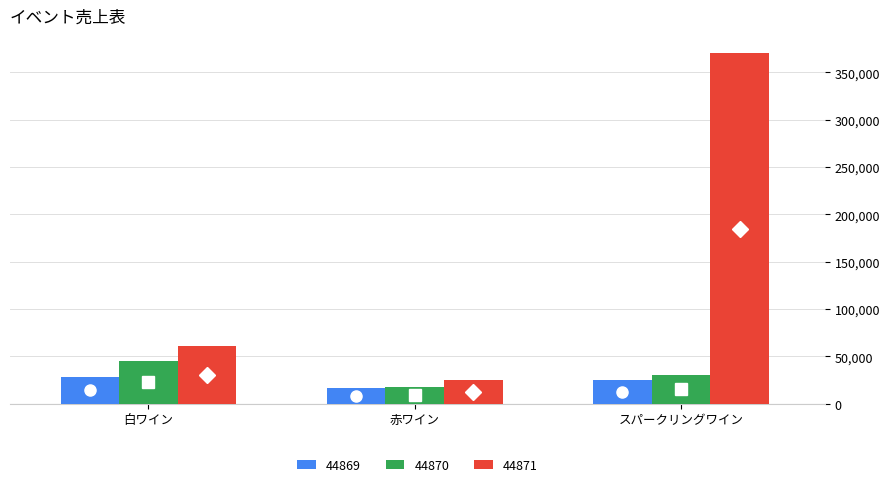

Is it true that 44871 equals 9364 at 赤ワイン?

False